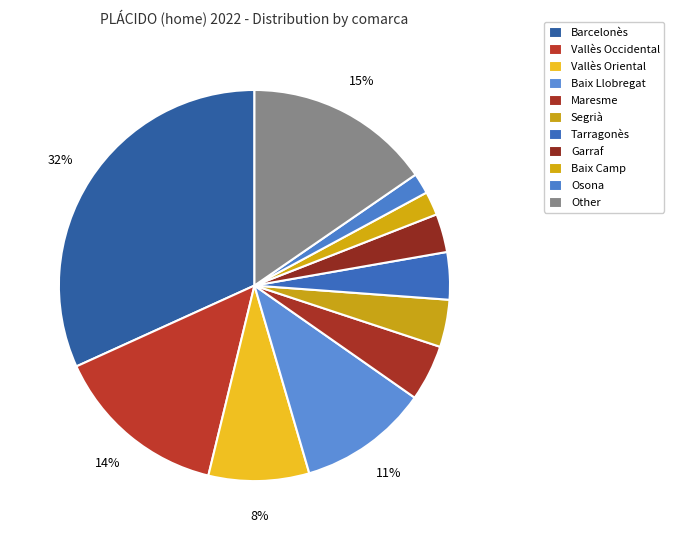

Combined, what portion of the pie is Osona and Baix Llobregat?

12.5%